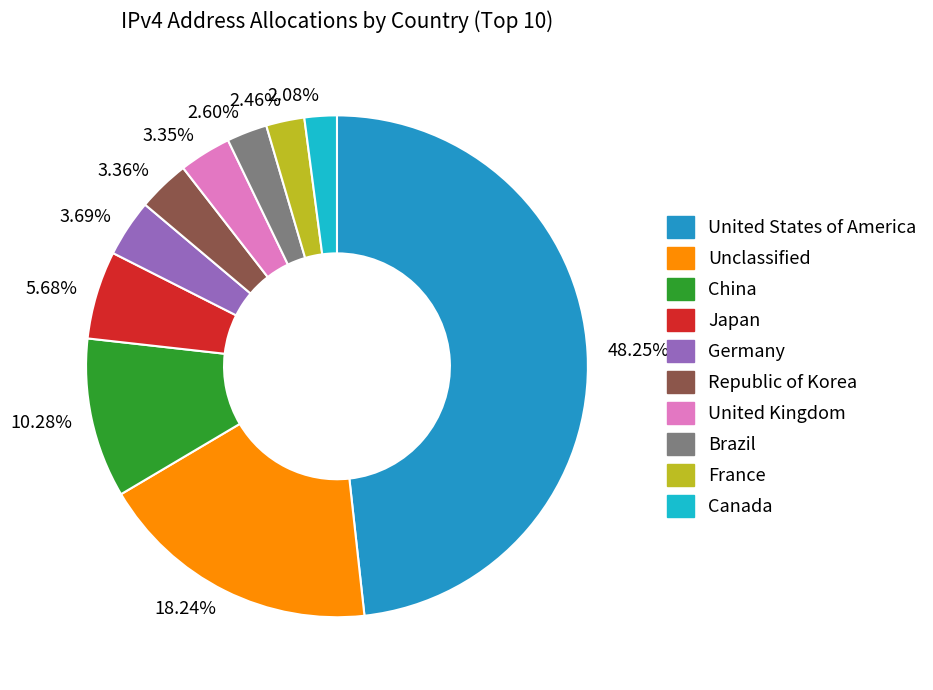

Is there a majority slice in this chart?

No